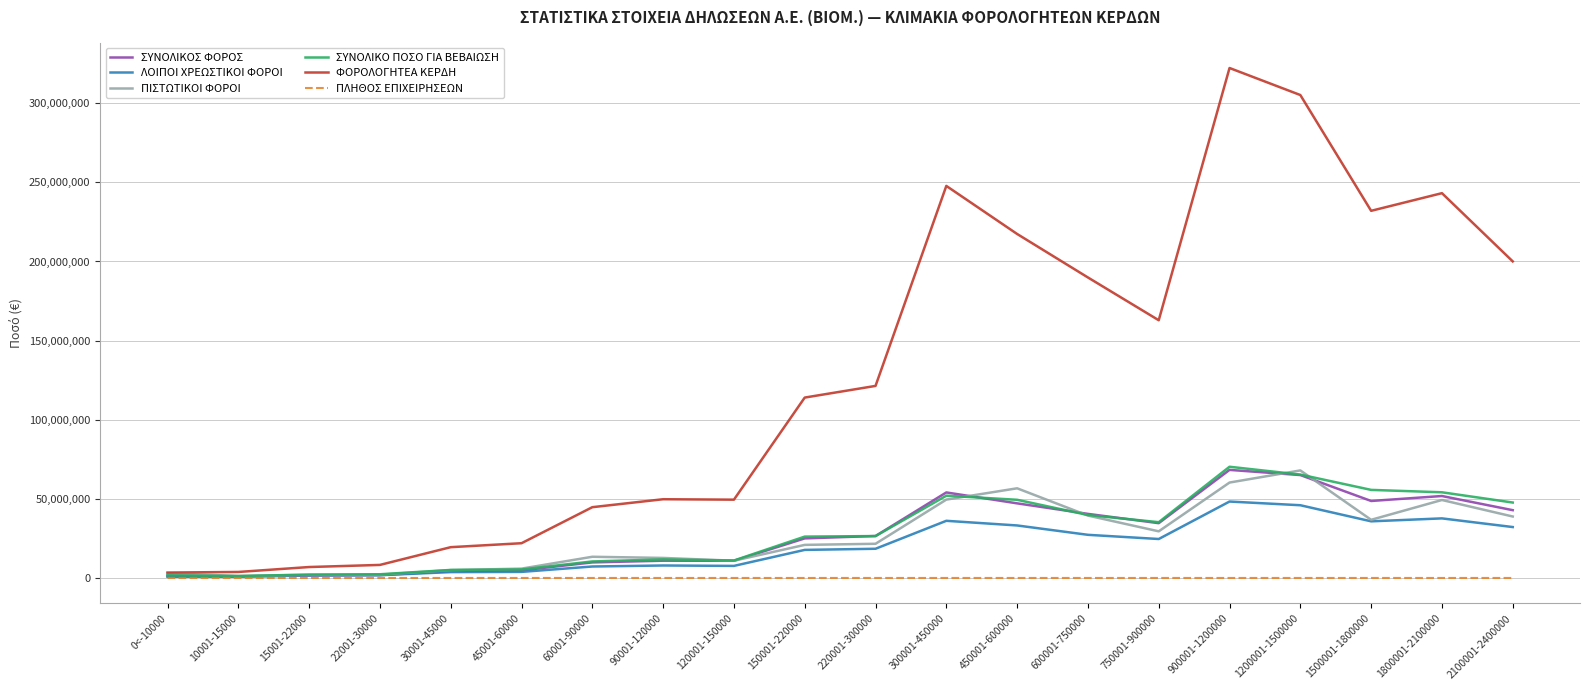

How many categories are shown in the chart?

20